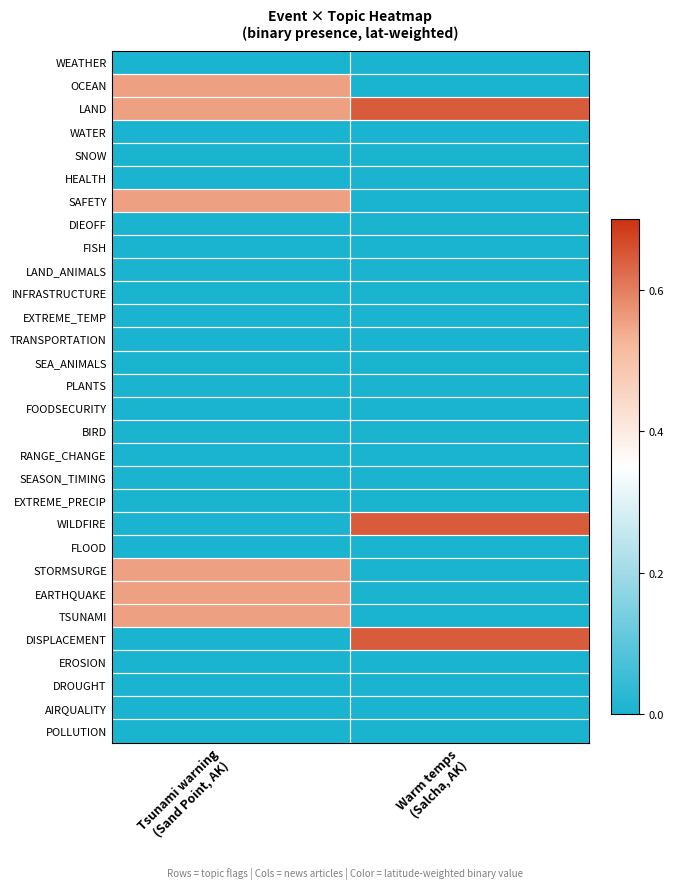

What is the maximum value shown in the chart?

0.6